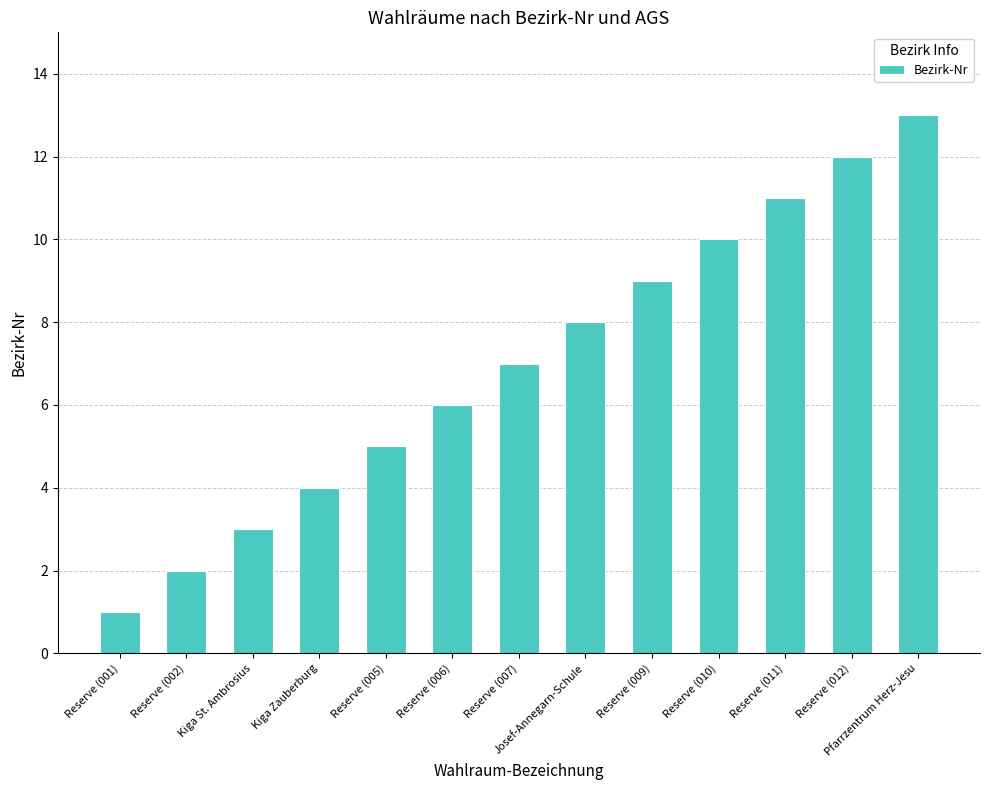

What is the label of the 5th bar from the right?

Reserve (009)